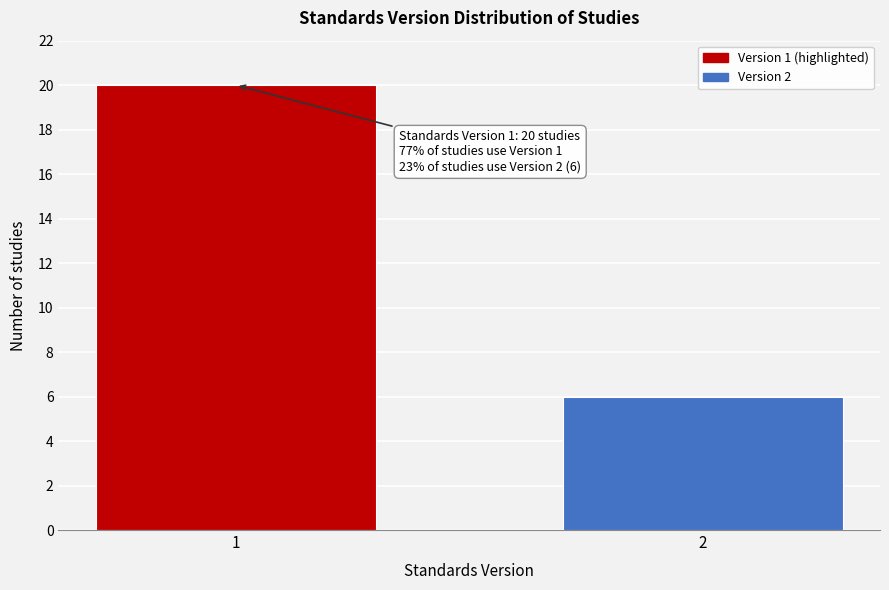

Reading right to left, extract all data points from this chart.

6	20